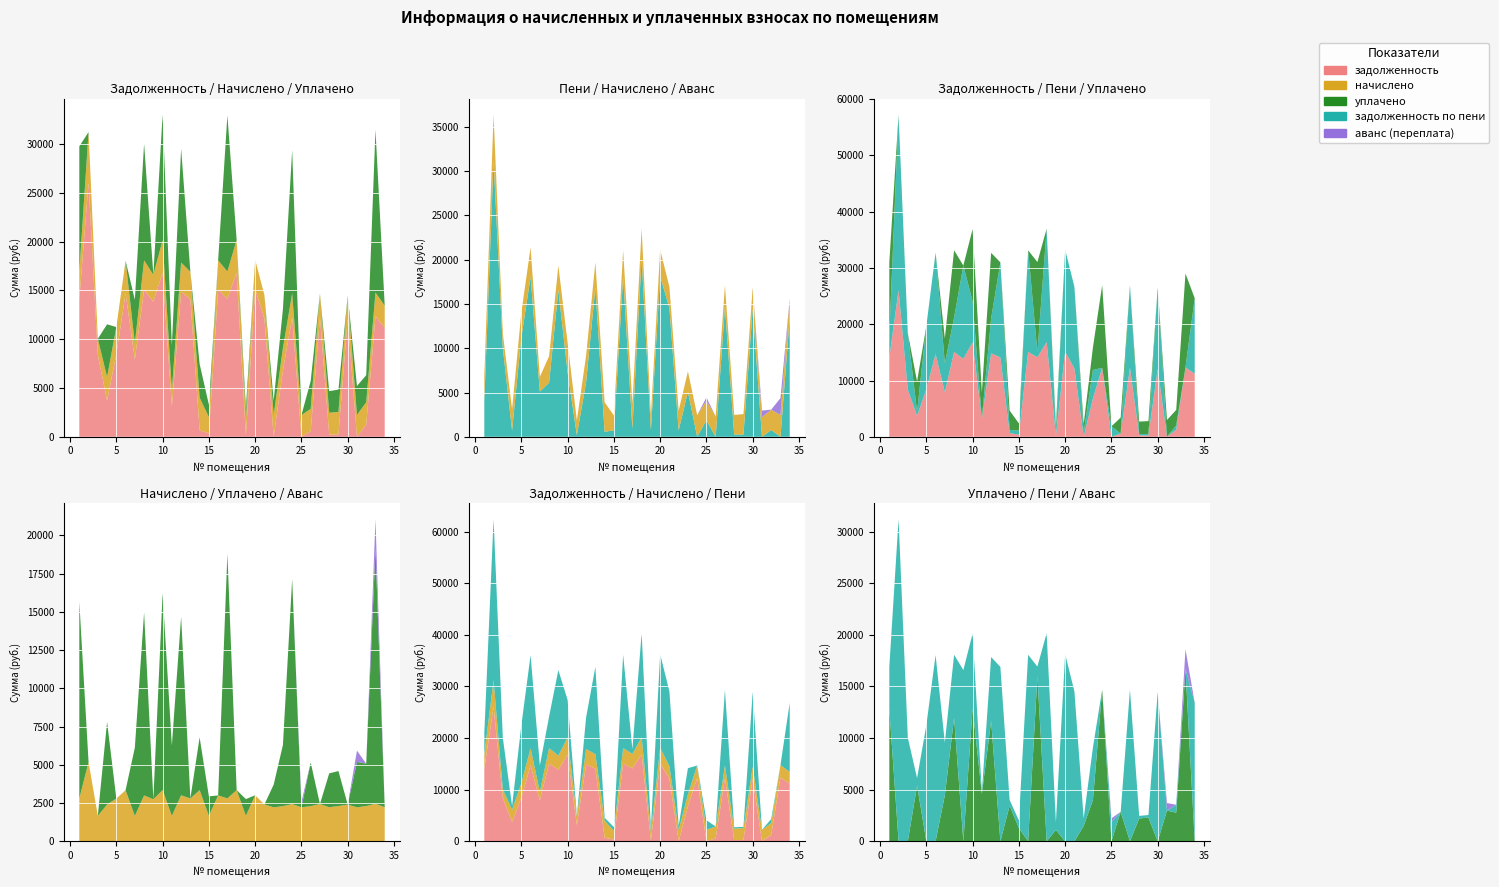

Reading left to right, what are all the values shown in this chart?

задолженность: 14098.3	26039.5	8371.7	3719.4	8447.0	14698.4	7913.6	15074.2	13841.5	16789.0	3118.7	14845.2	14098.3	661.1	352.1	15074.2	14124.0	16820.4	171.4	15125.5	12121.0	0.0	6788.0	12249.4	0.0	558.4	12249.4	235.5	243.3	12069.6	13.2	1236.7	12326.4	11196.5
начислено: 2801.5	5174.5	1663.6	2400.1	2791.3	3342.5	1658.5	2995.5	2750.5	3342.5	1663.6	3005.6	2801.5	3342.5	1663.6	2995.5	2806.7	3342.5	1663.6	3005.6	2408.6	2219.8	2296.3	2434.1	2219.8	2296.3	2434.1	2224.9	2301.5	2398.4	2219.8	2301.5	2449.4	2224.9
уплачено: 12857.8	0.0	0.0	5401.9	0.0	0.0	4461.5	11963.5	0.0	12865.3	4597.4	11674.6	0.0	3449.0	1275.8	0.0	15995.1	0.0	1095.6	0.0	0.0	1480.3	4000.0	14692.9	0.0	2854.2	0.0	2213.0	2289.0	0.0	2970.0	2771.0	16691.4	0.0
задолженность по пени: 4042.0	31214.0	10035.2	717.6	11238.3	18040.9	5110.6	6106.1	16592.0	7266.2	184.9	6176.2	16899.8	554.6	739.9	18069.6	935.5	20162.9	739.4	18131.2	14529.5	739.2	5084.4	0.0	1861.1	0.6	14683.5	247.4	255.8	14468.0	0.0	767.2	0.0	13421.4
аванс (переплата): 0.0	0.0	0.0	0.0	0.0	0.0	0.0	0.0	0.0	0.0	0.0	0.0	0.0	0.0	0.0	0.0	0.0	0.0	0.0	0.0	0.0	0.3	0.0	9.4	358.7	0.0	0.0	0.0	0.0	0.0	737.0	0.0	1915.5	0.0